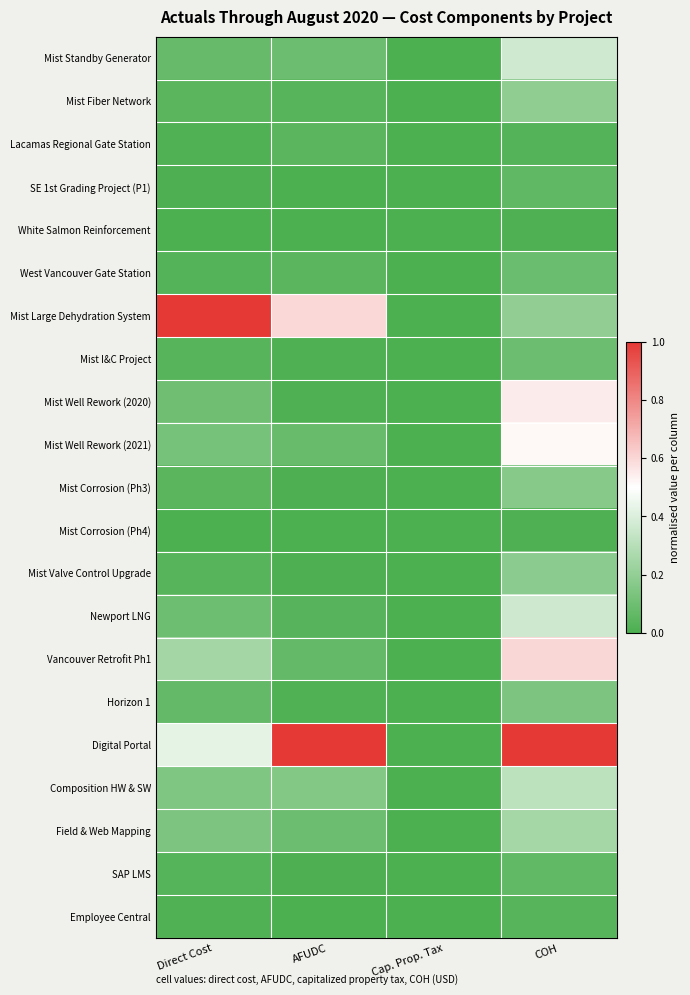

What is the total value across all series at COH?

5.2